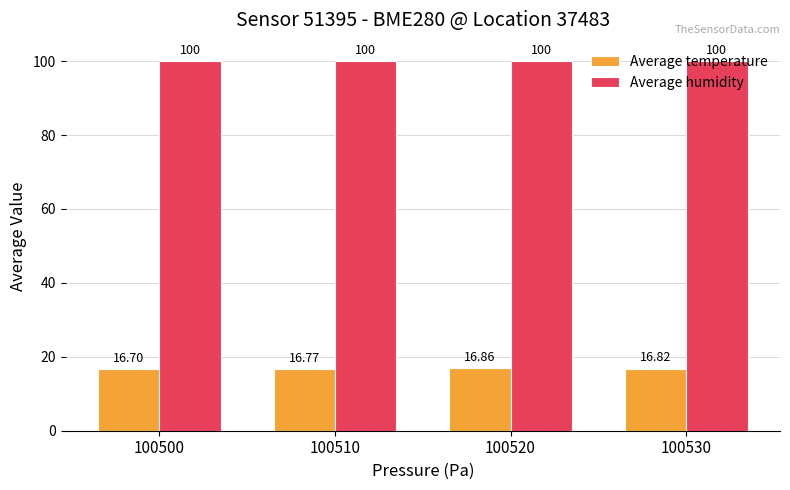

True or false: Average temperature has a value of 7.2 at 100520.

False